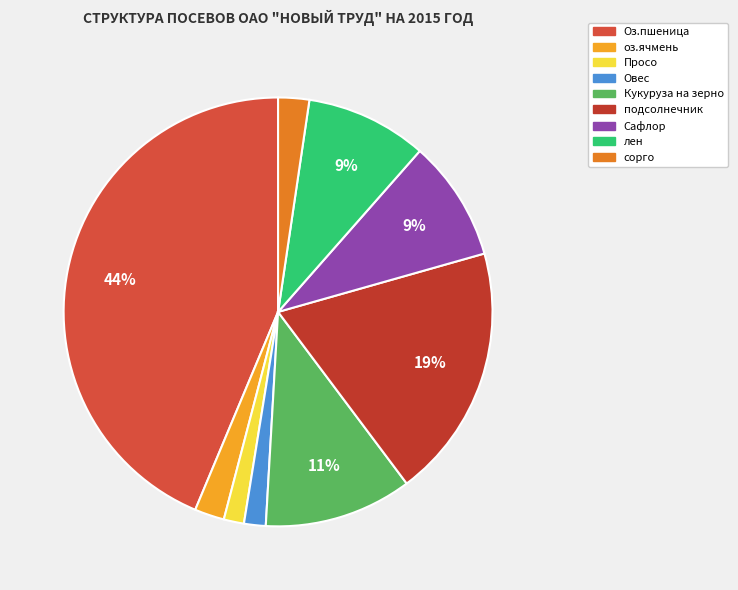

Rank the categories by value from highest to lowest.

Оз.пшеница, подсолнечник, Кукуруза на зерно, лен, Сафлор, сорго, оз.ячмень, Овес, Просо